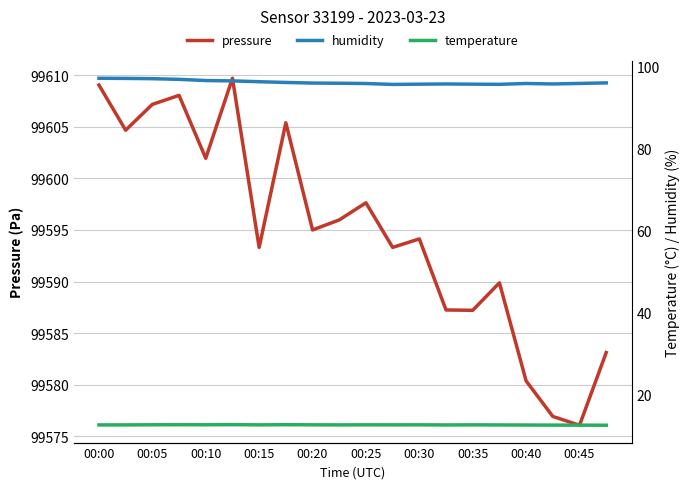

Which series has the widest spread of values?

pressure